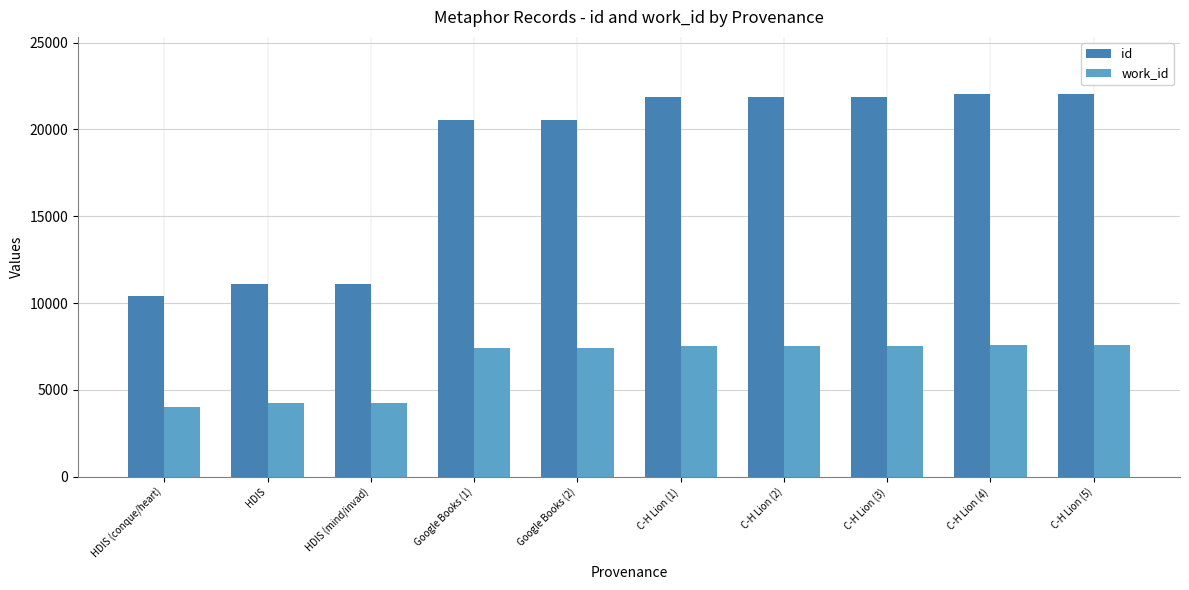

What is the maximum value shown in the chart?

22024